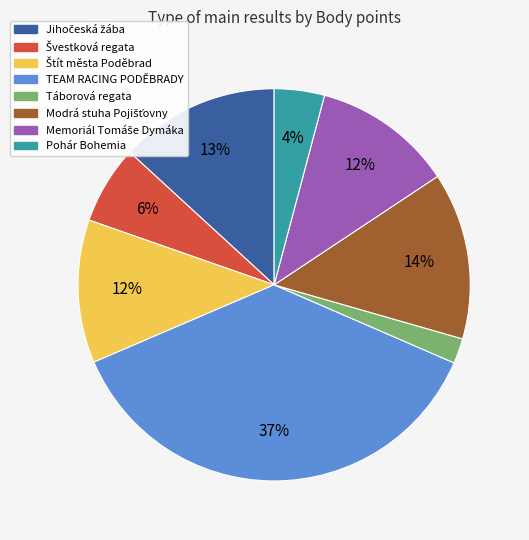

True or false: TEAM RACING PODĚBRADY accounts for 22% of the total.

False